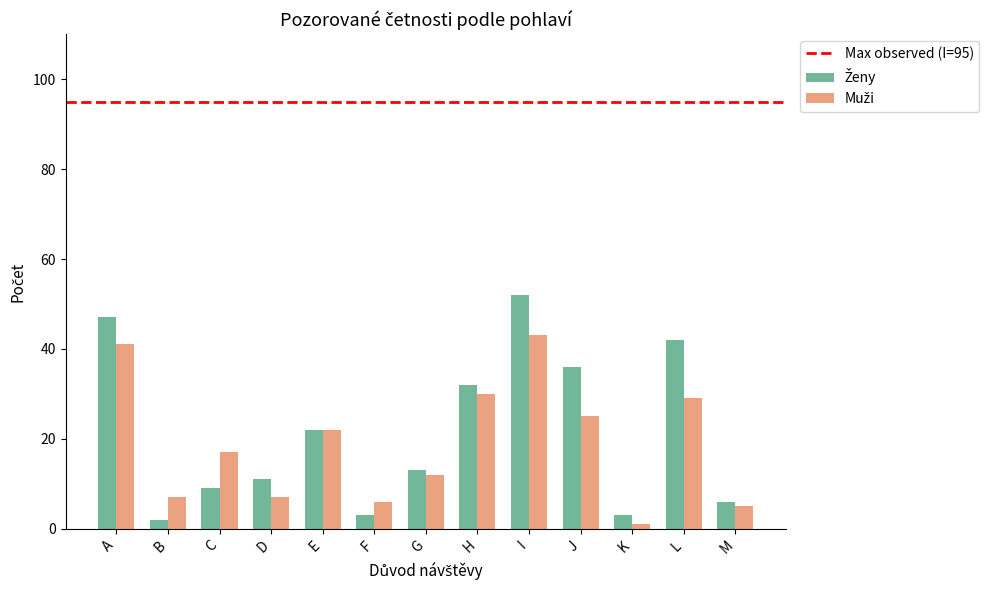

What is the difference between the highest and lowest values at J?

11